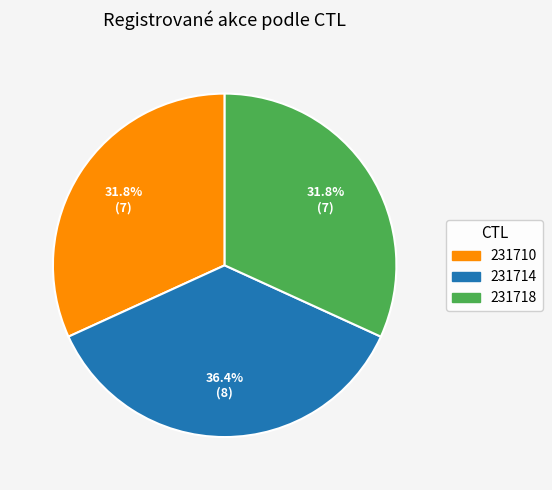

What is the largest slice in the pie chart?

231714